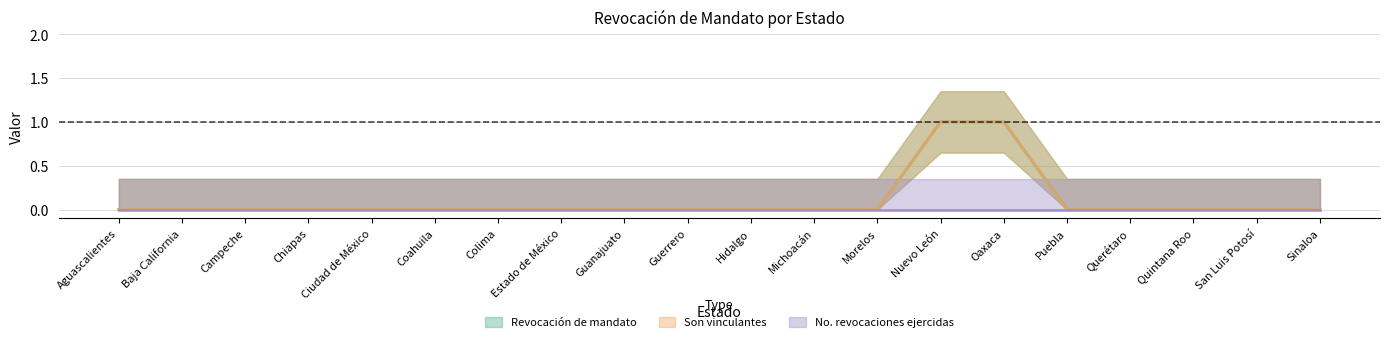

The Son vinculantes series shows 0 at Quintana Roo. True or false?

True